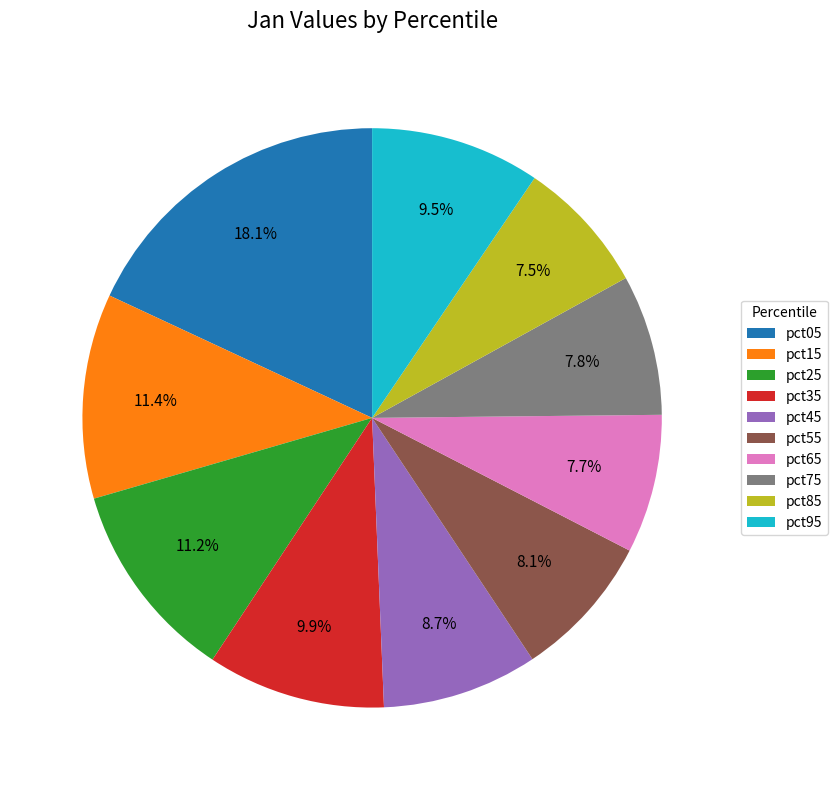

To the nearest percent, what is the difference between the largest and smallest slice percentages?

11%